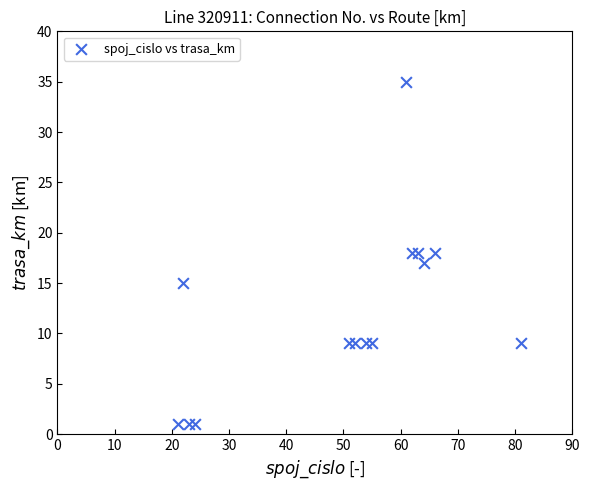

What is the range of X values (max minus min)?

60